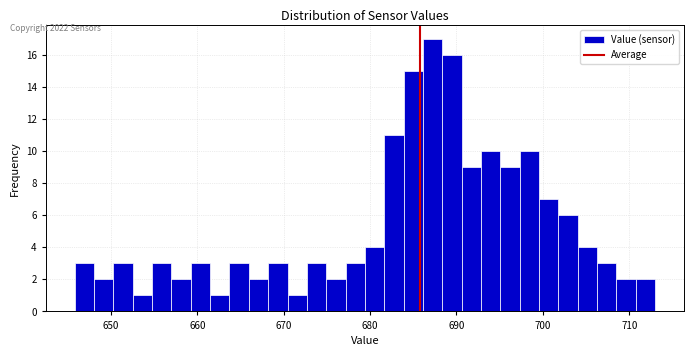

Around what value on the x-axis is the tallest bar? Give the approximate position of its centre, as read against the axis.

687